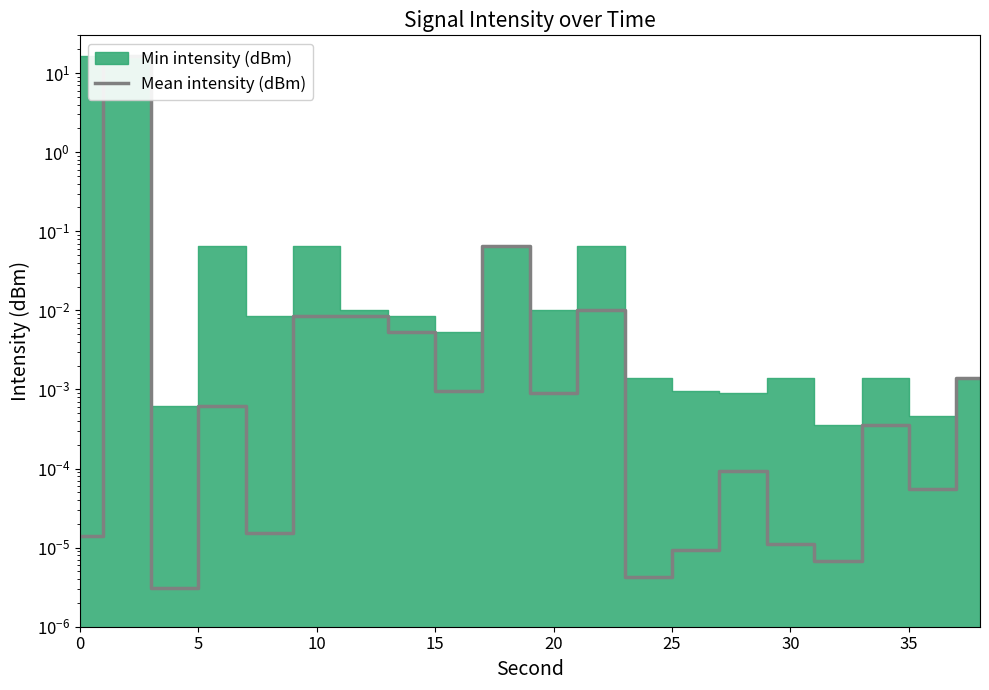

Reading right to left, transcribe all the data shown in this chart.

0.0	0.0	0.0	0.0	0.0	0.0	0.0	0.0	0.0	0.0	0.1	0.0	0.0	0.0	0.0	0.0	0.0	0.0	16.6	0.0